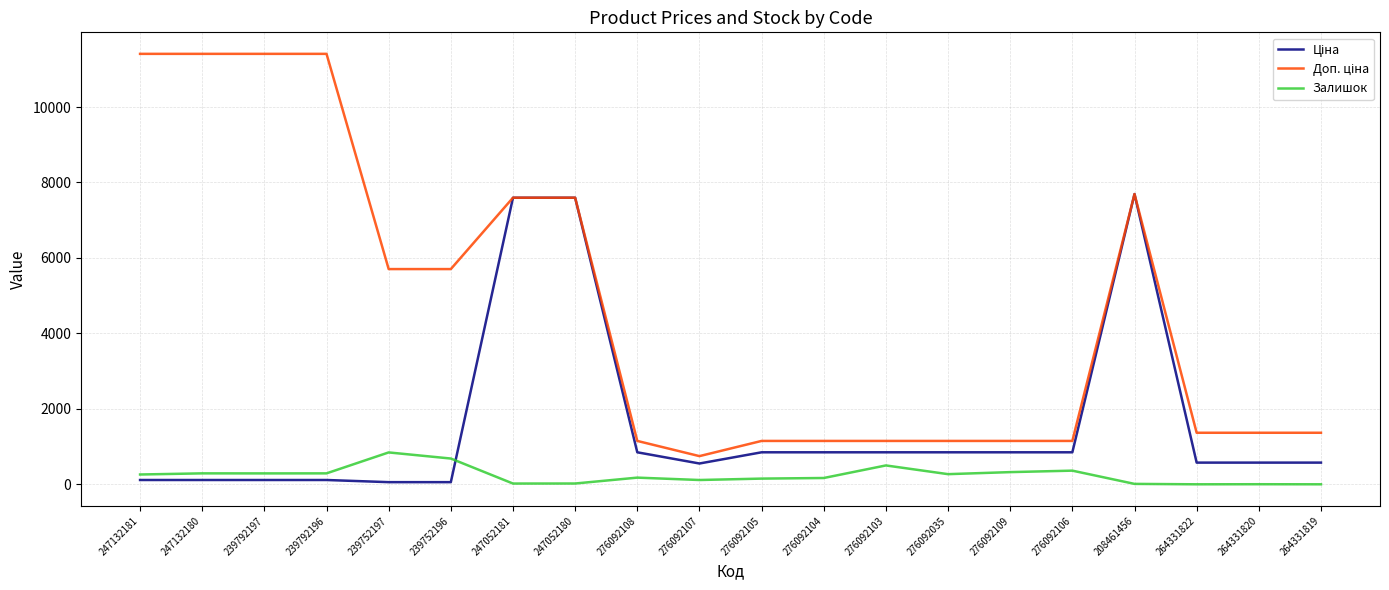

What is the difference between the highest and lowest values at 264331822?

1366.3